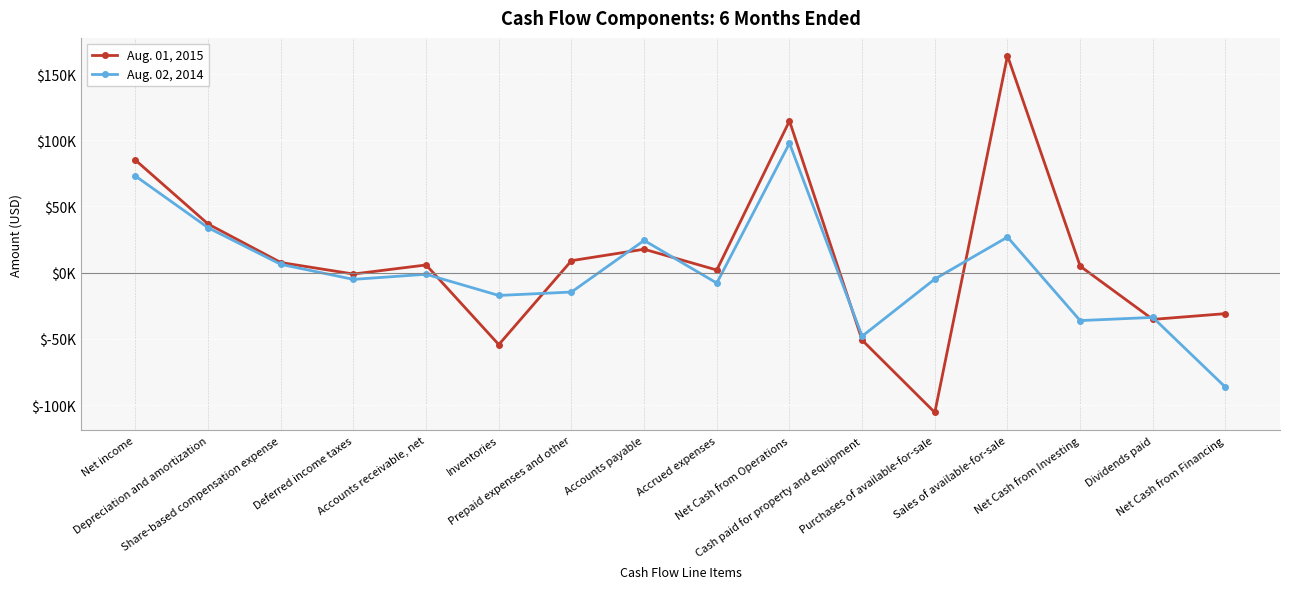

Which series ends up on top after the final intersection of Aug. 02, 2014 and Aug. 01, 2015?

Aug. 01, 2015